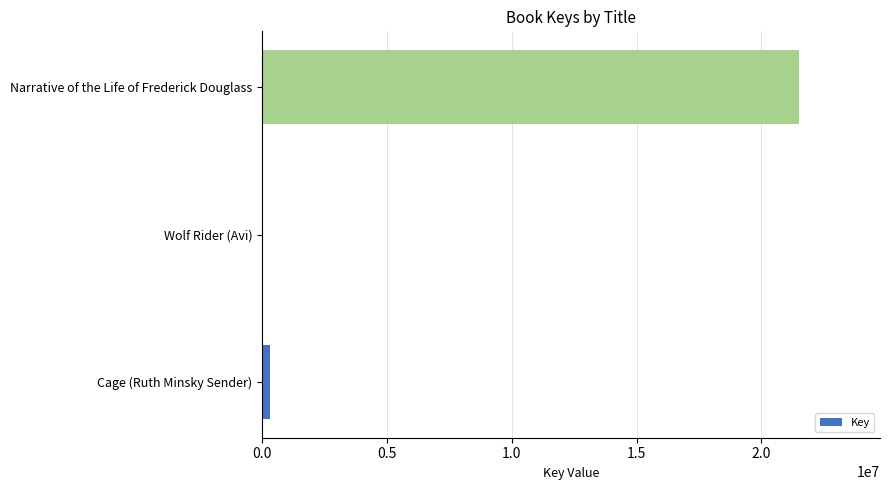

What is the sum of all values?

21843671